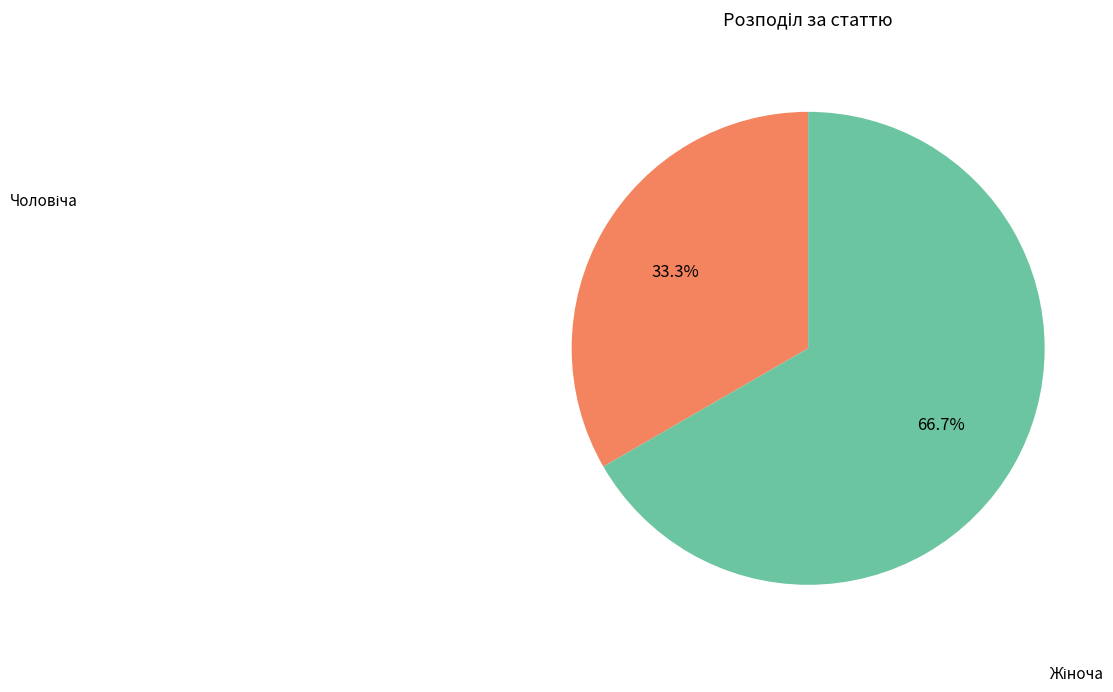

Is there any slice that represents more than half of the pie?

Yes